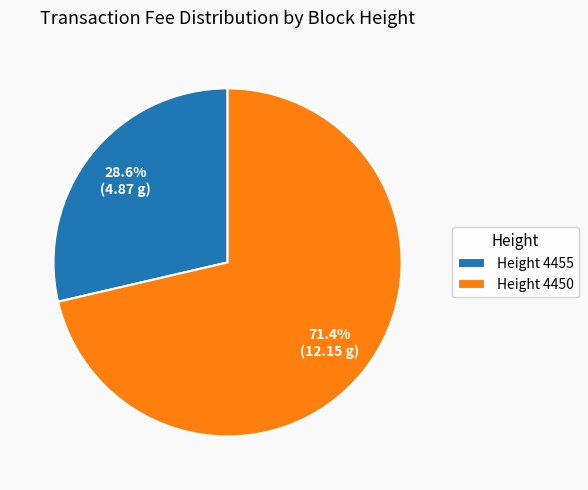

Count the number of slices in the pie.

2